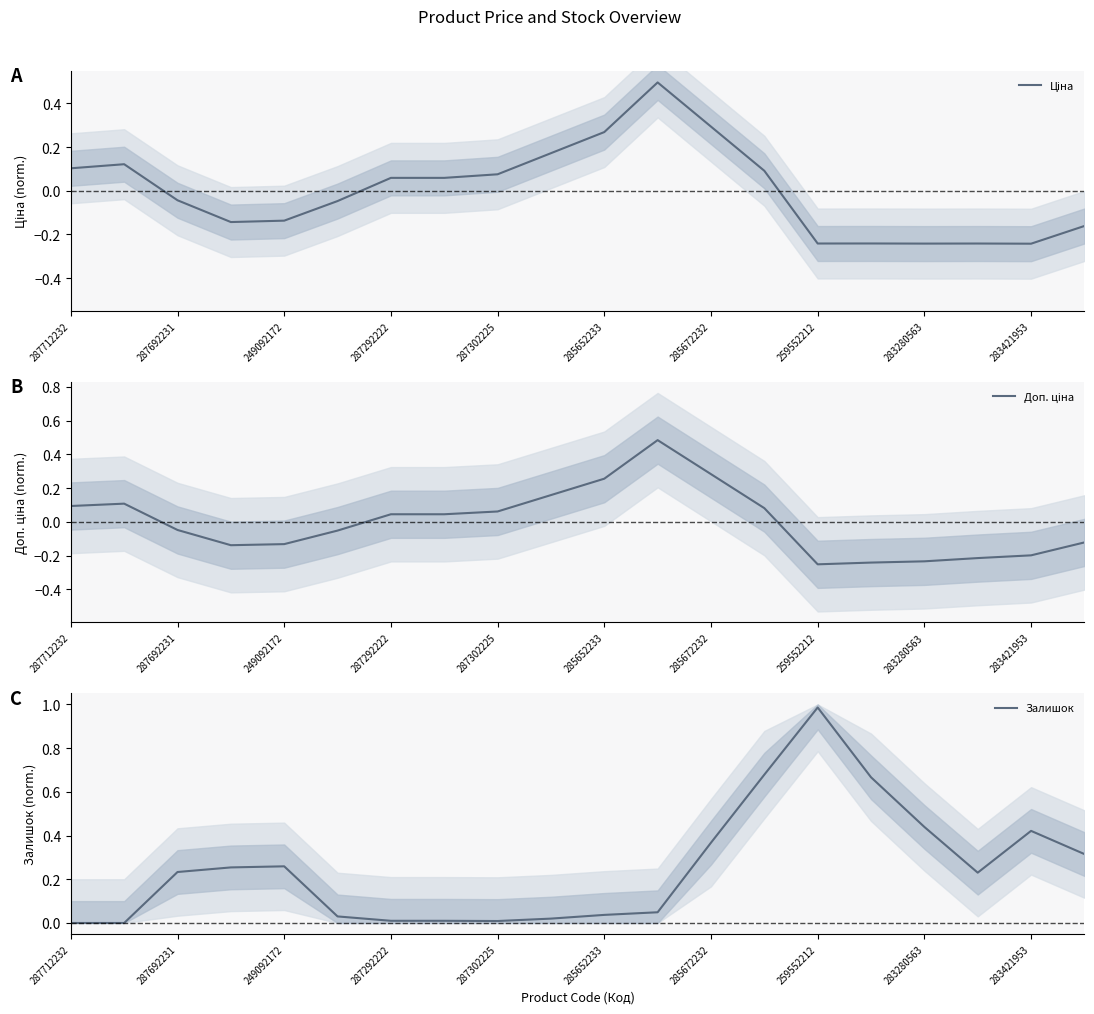

The Залишок series shows 0.5 at 285672232. True or false?

False